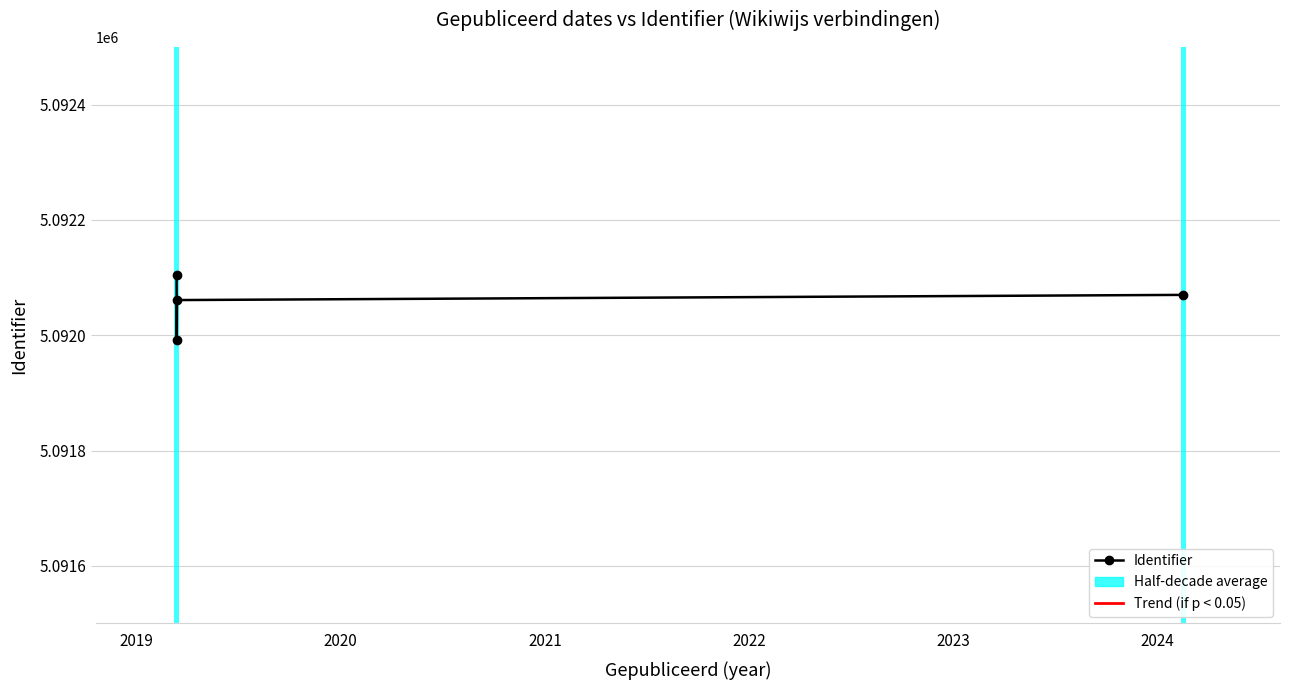

Is it true that the value at 2021 is 5092070?

True